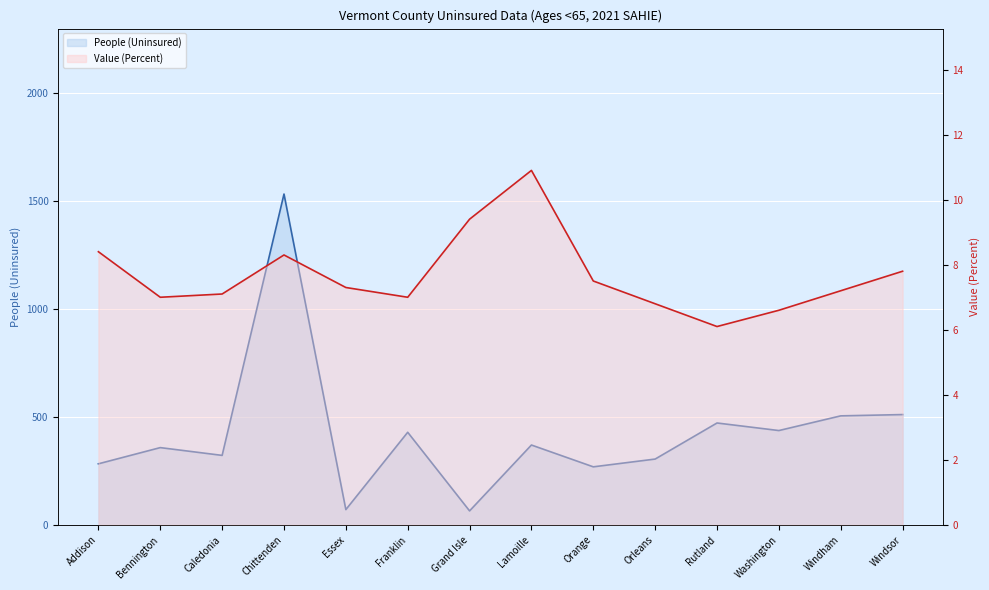

Which has a higher value, Caledonia or Franklin?

Franklin